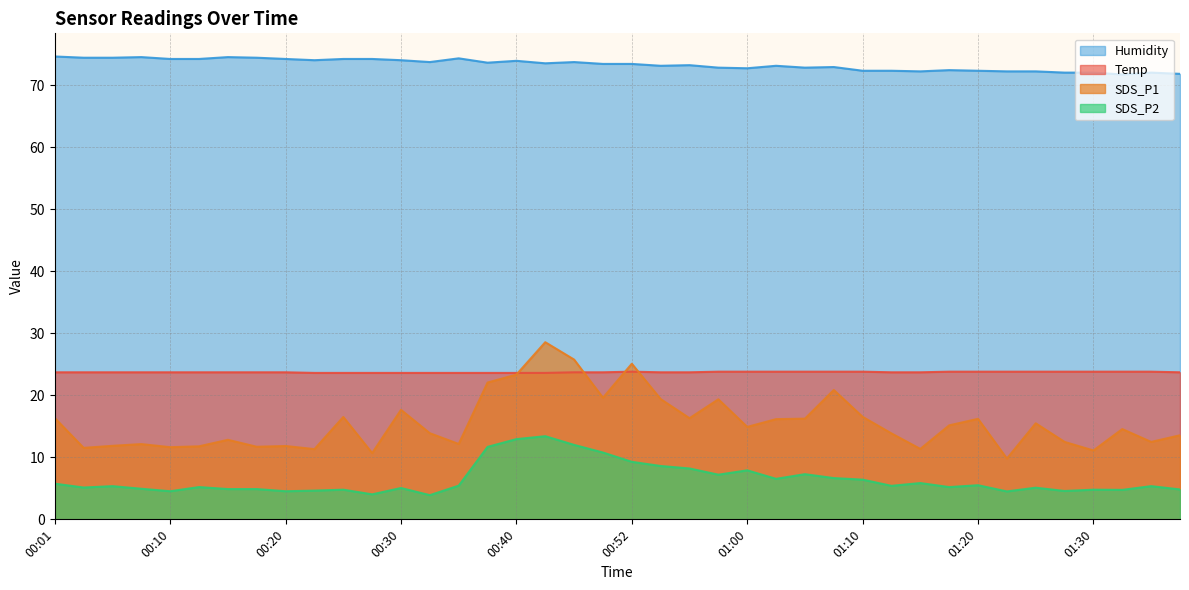

What is the maximum value shown in the chart?

74.6